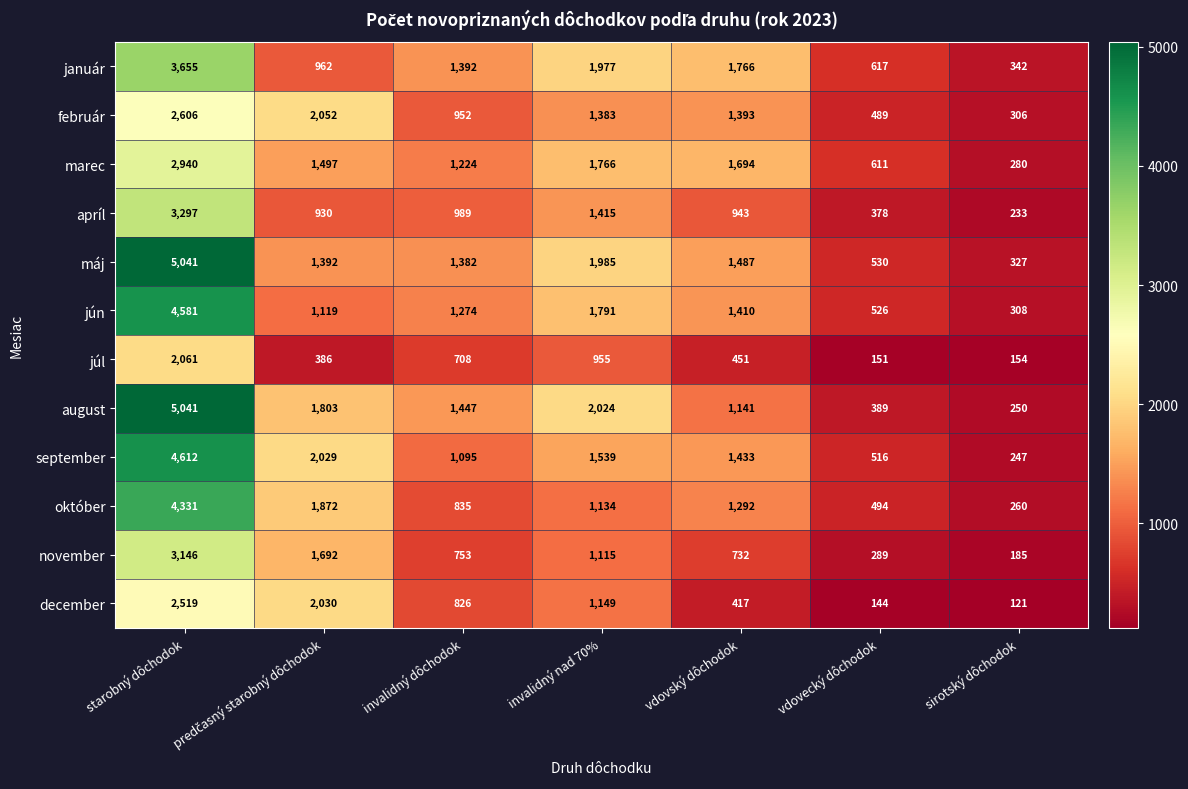

The október series shows 1623 at invalidný nad 70%. True or false?

False